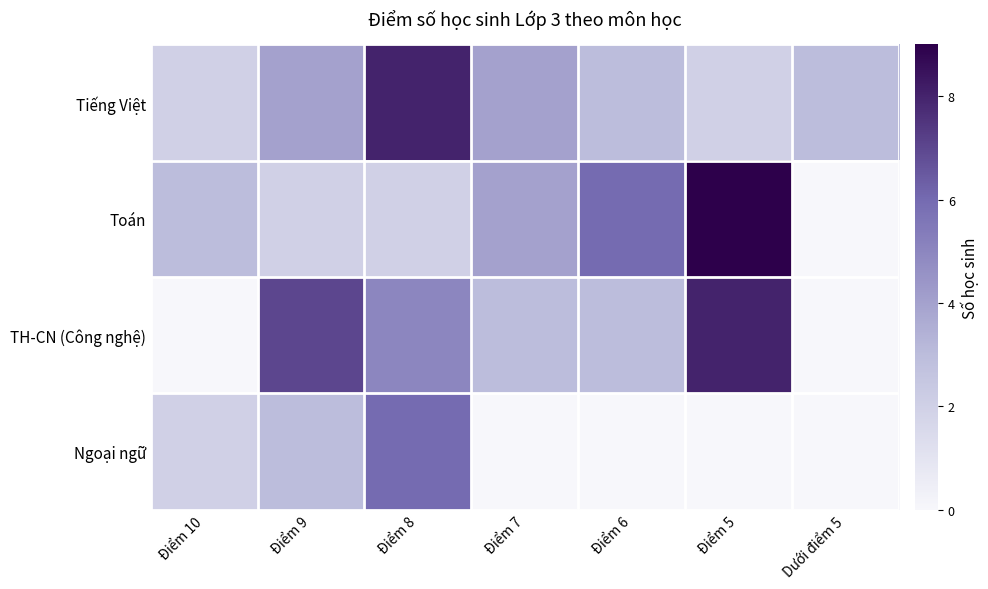

Reading left to right, extract all data points from this chart.

Tiếng Việt: Điểm 10=2	Điểm 9=4	Điểm 8=8	Điểm 7=4	Điểm 6=3	Điểm 5=2	Dưới điểm 5=3
Toán: Điểm 10=3	Điểm 9=2	Điểm 8=2	Điểm 7=4	Điểm 6=6	Điểm 5=9	Dưới điểm 5=0
TH-CN (Công nghệ): Điểm 10=0	Điểm 9=7	Điểm 8=5	Điểm 7=3	Điểm 6=3	Điểm 5=8	Dưới điểm 5=0
Ngoại ngữ: Điểm 10=2	Điểm 9=3	Điểm 8=6	Điểm 7=0	Điểm 6=0	Điểm 5=0	Dưới điểm 5=0